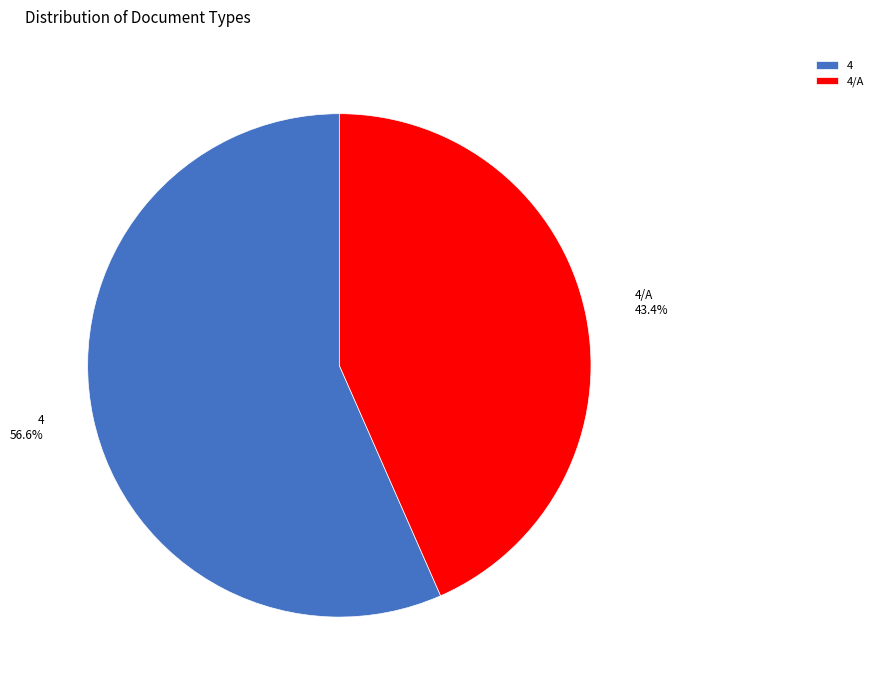

To the nearest percent, what is the difference between the largest and smallest slice percentages?

13%